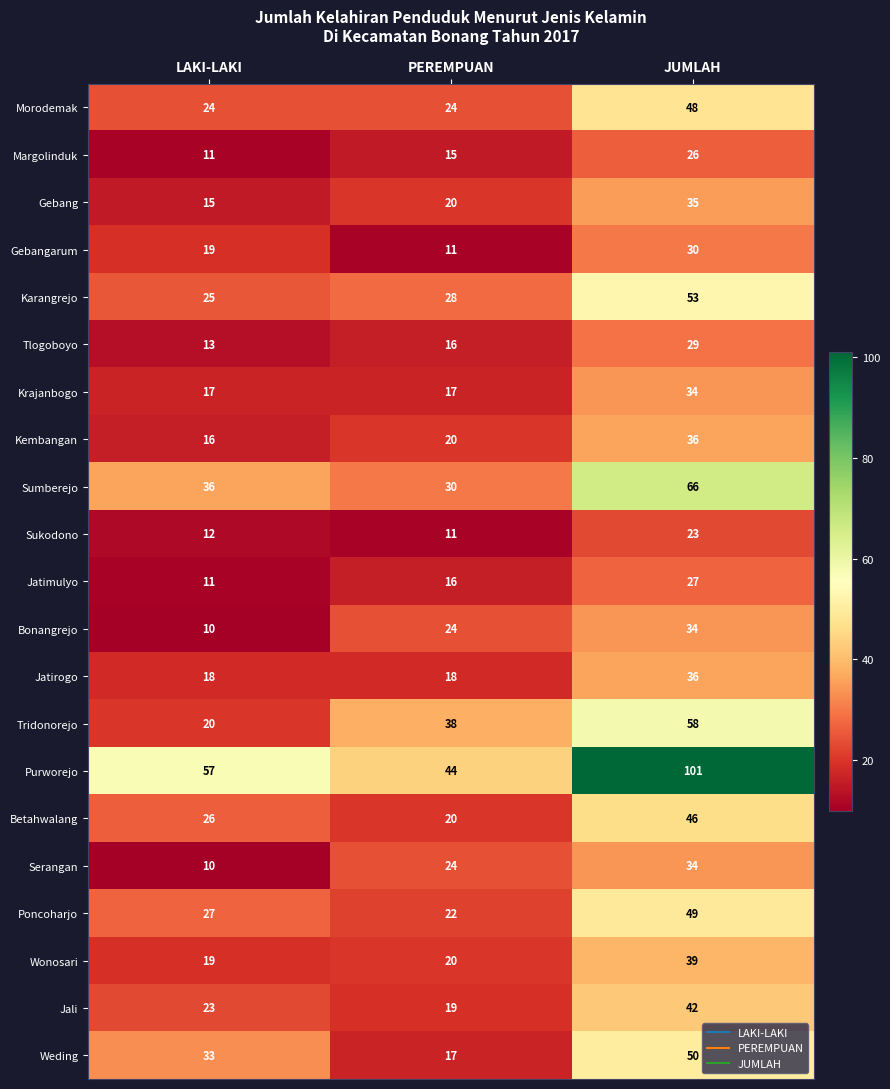

Count the number of data series in this chart.

21